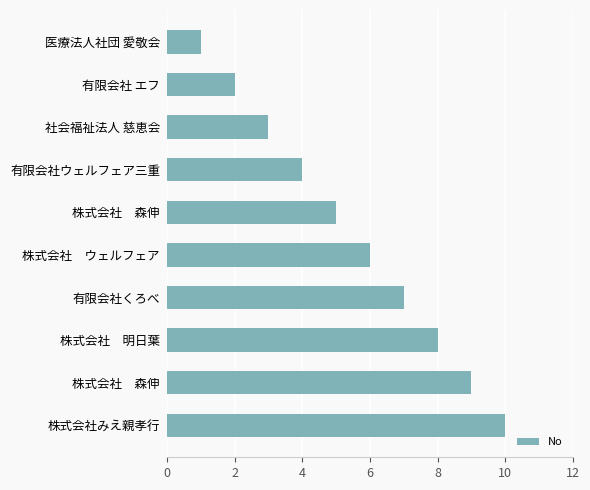

What is the maximum value shown in the chart?

10